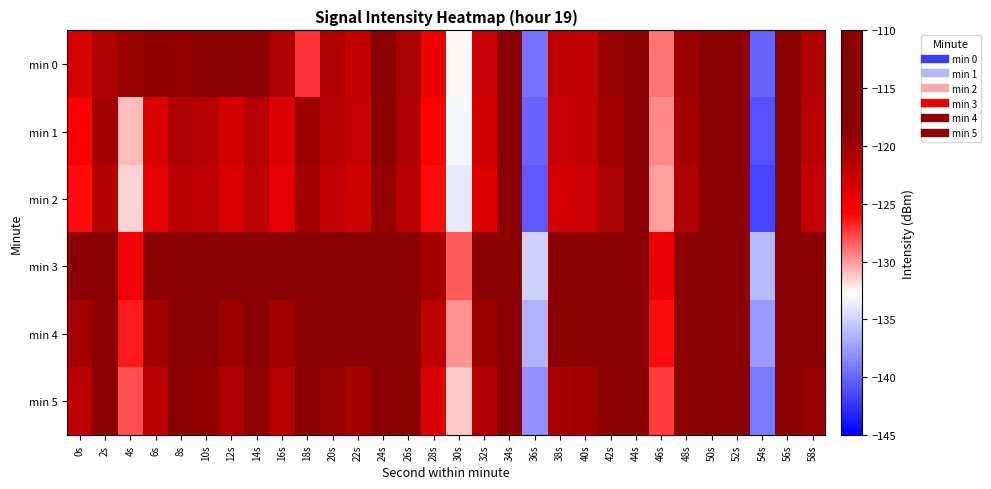

What is the greatest value displayed?

-107.5